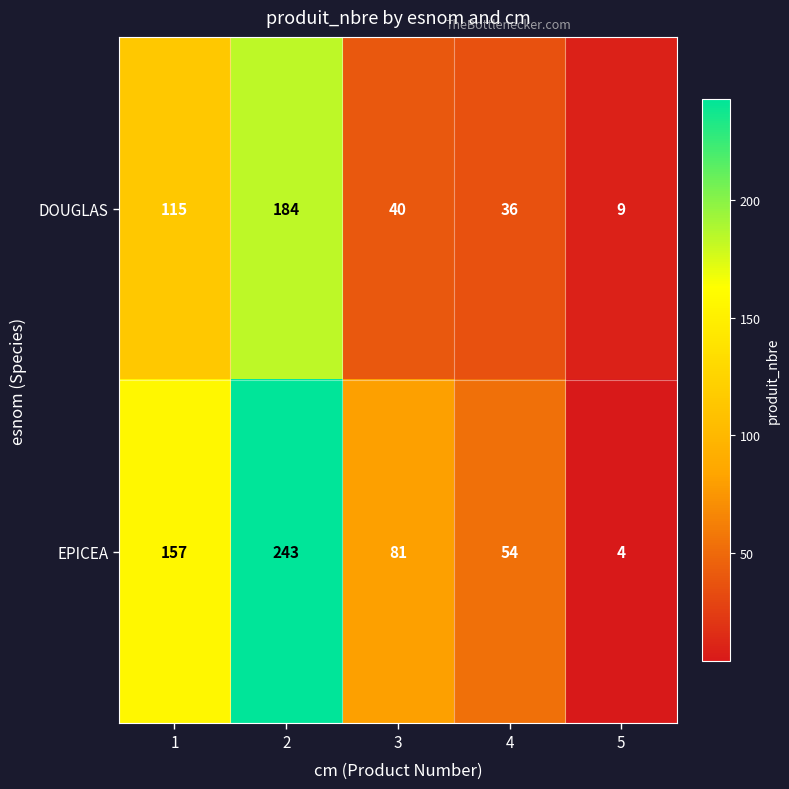

Between 2 and 5, which series saw the biggest shift?

EPICEA